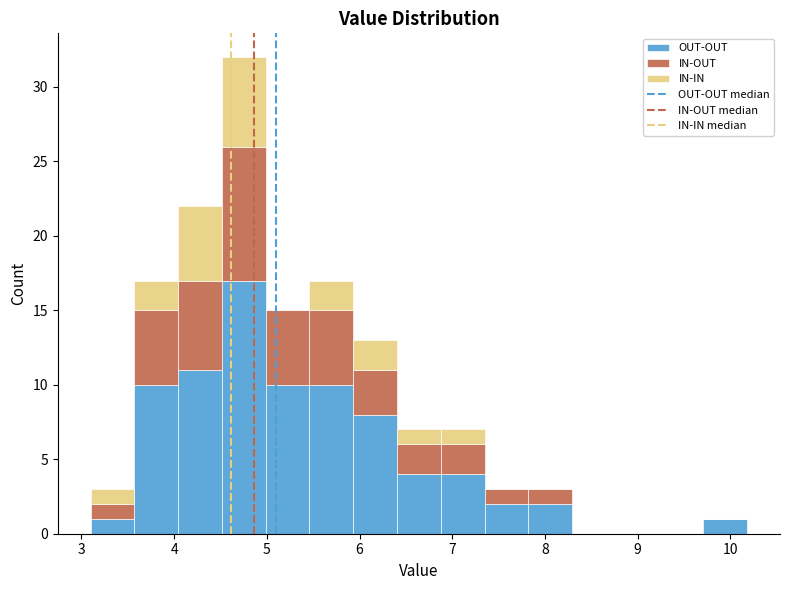

What is the total height of the stacked bar covering 4.0 to 4.5 on the x-axis? Neither the bar edges nor the heights are printed on the chart, so give them approximately, as read against the axes.

22